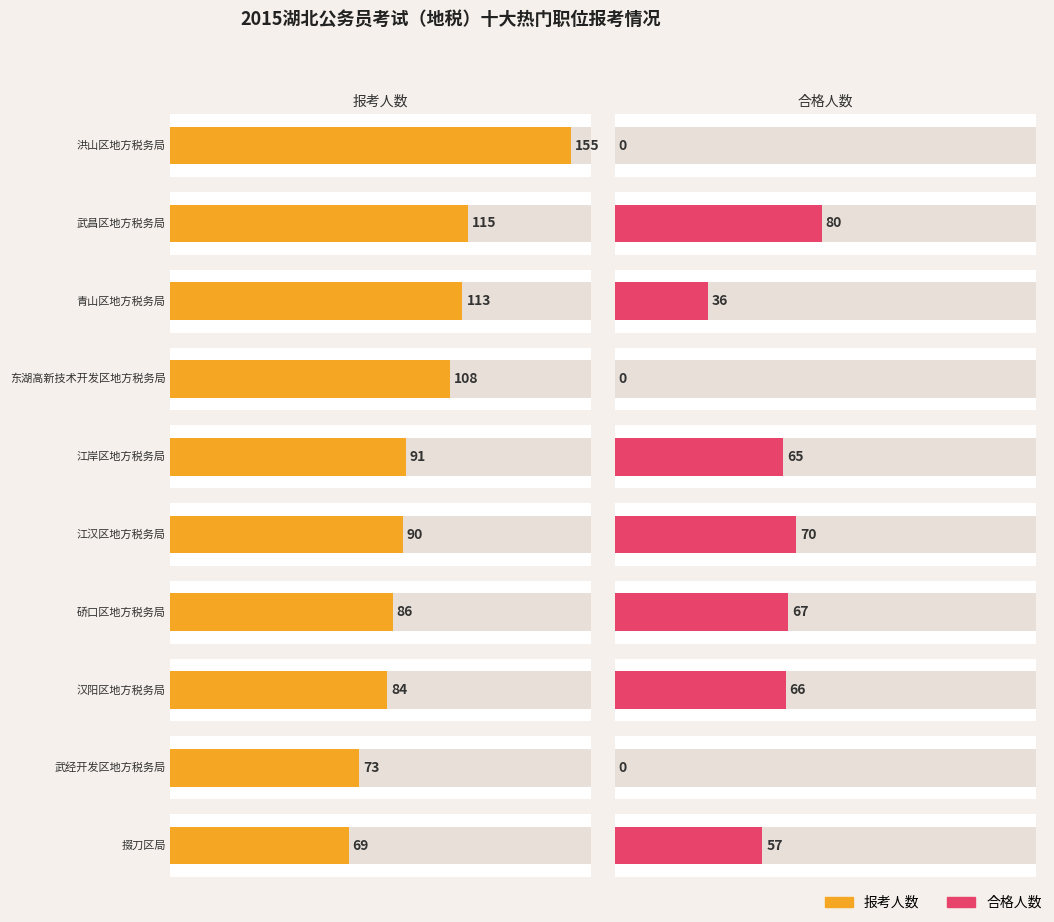

What is the label of the 9th bar from the left?

武经开发区地方税务局